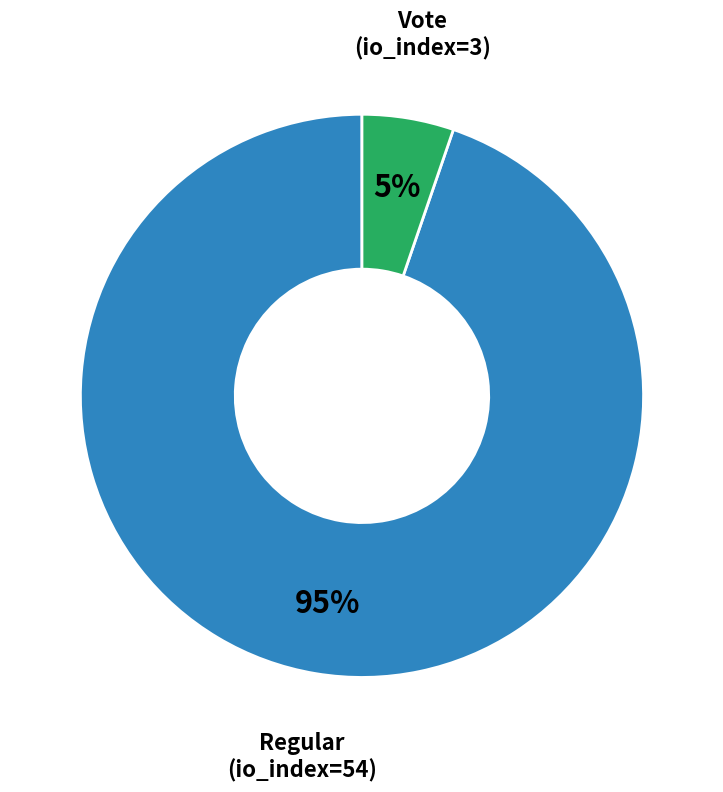

To the nearest percent, what is the average slice percentage?

50%